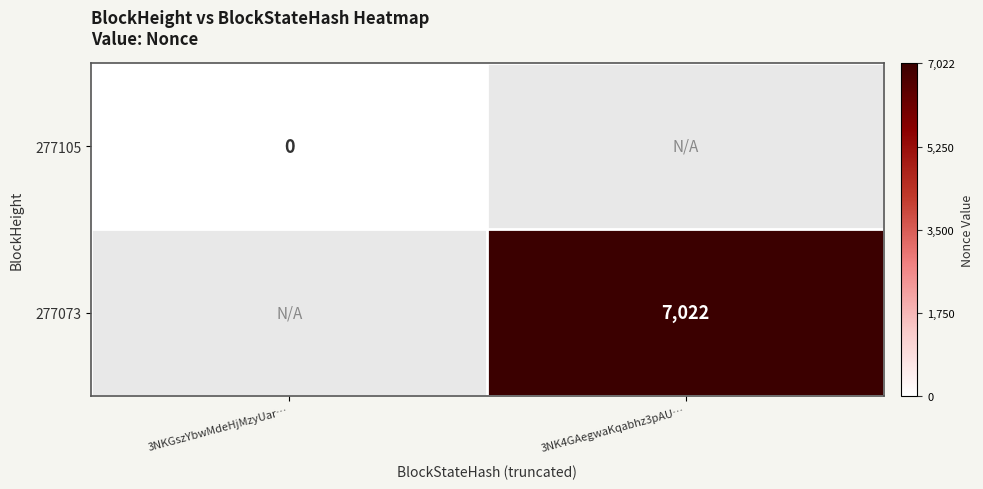

The value of 277073 at 3NK4GAegwaKqabhz3pAU… is 1749. True or false?

False